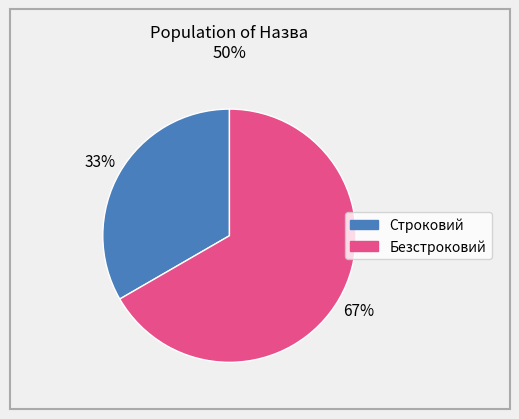

To the nearest percent, what percentage of the pie is Безстроковий?

67%